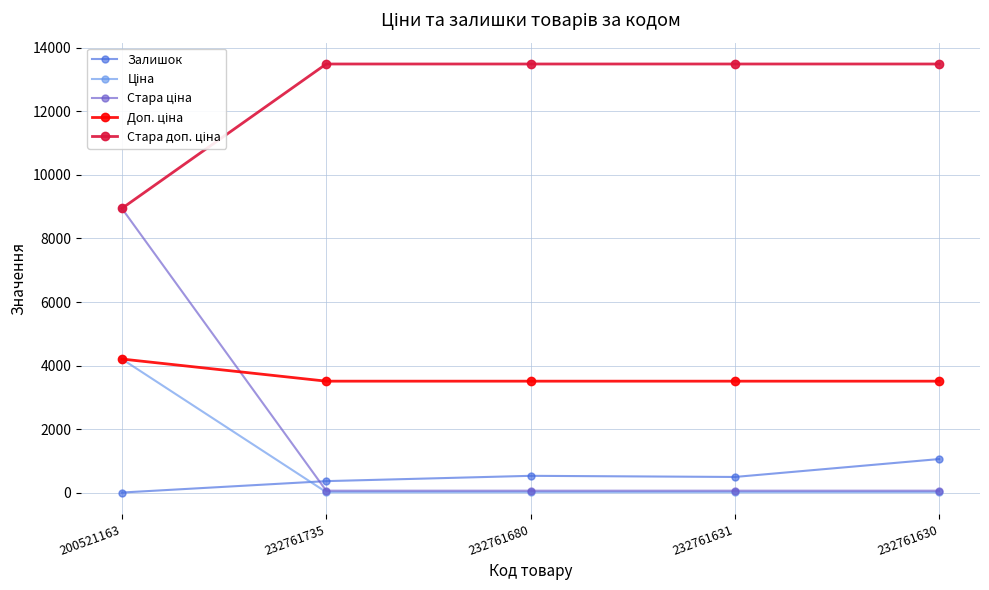

Does the chart display data point markers on the line(s)?

Yes